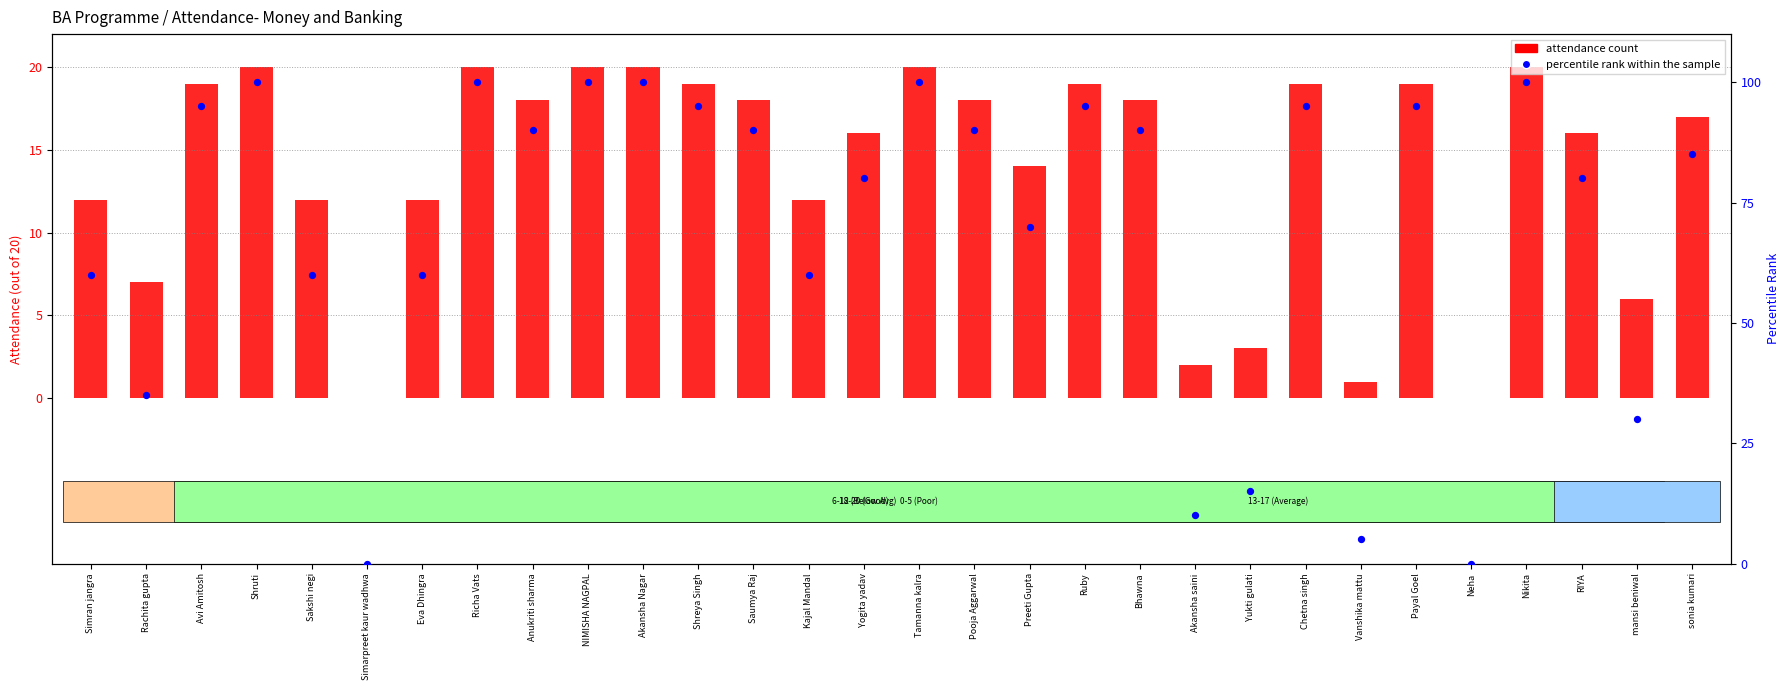

Which series reaches the maximum Y coordinate?

percentile rank within the sample